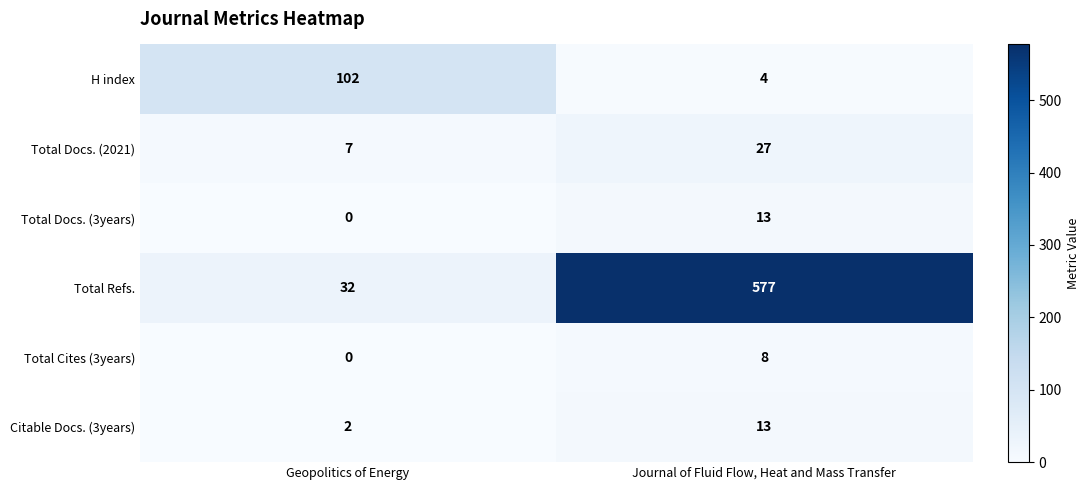

What is the spread (max minus min) of values at Geopolitics of Energy?

102